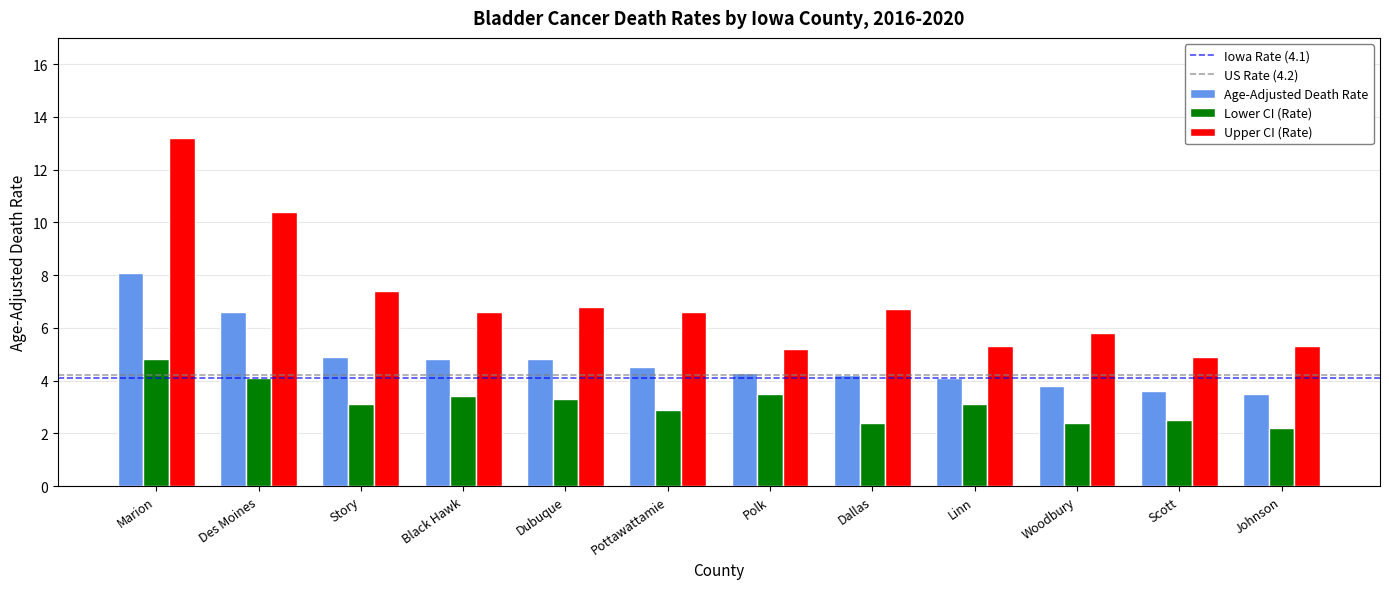

Where does the Lower CI (Rate) series first go above 3?

Marion